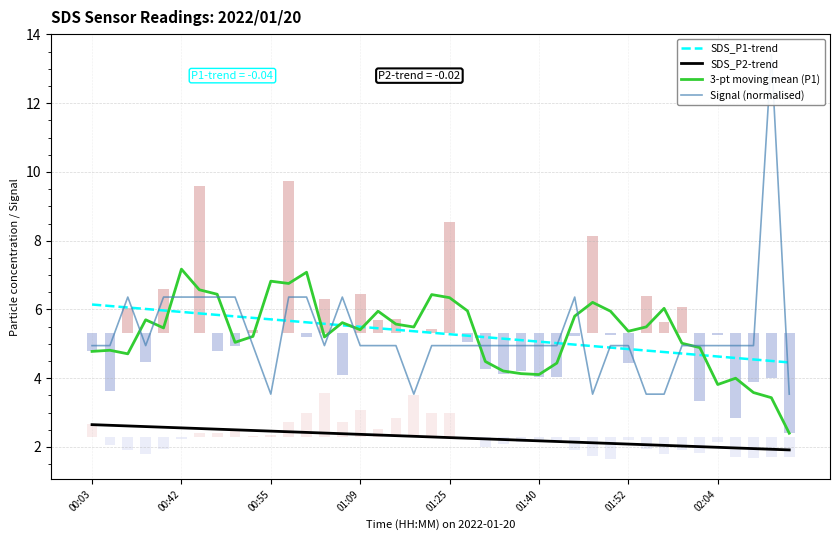

What is the maximum value for SDS_P2-trend?

2.6